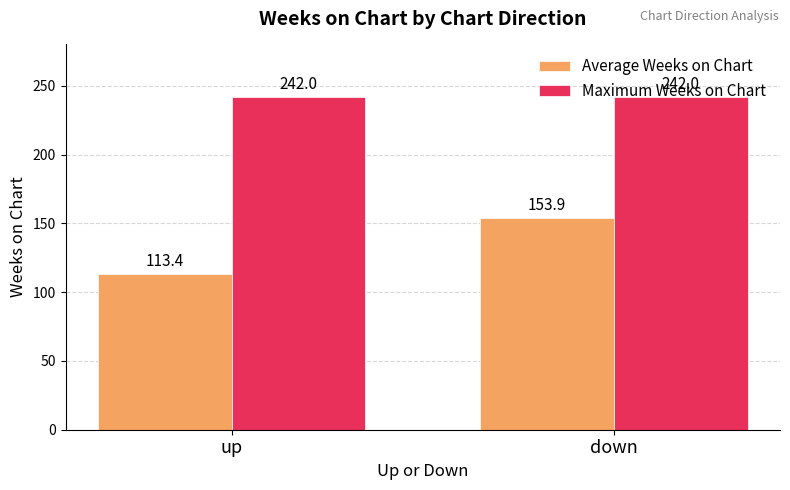

Between up and down, which series saw the biggest shift?

Average Weeks on Chart